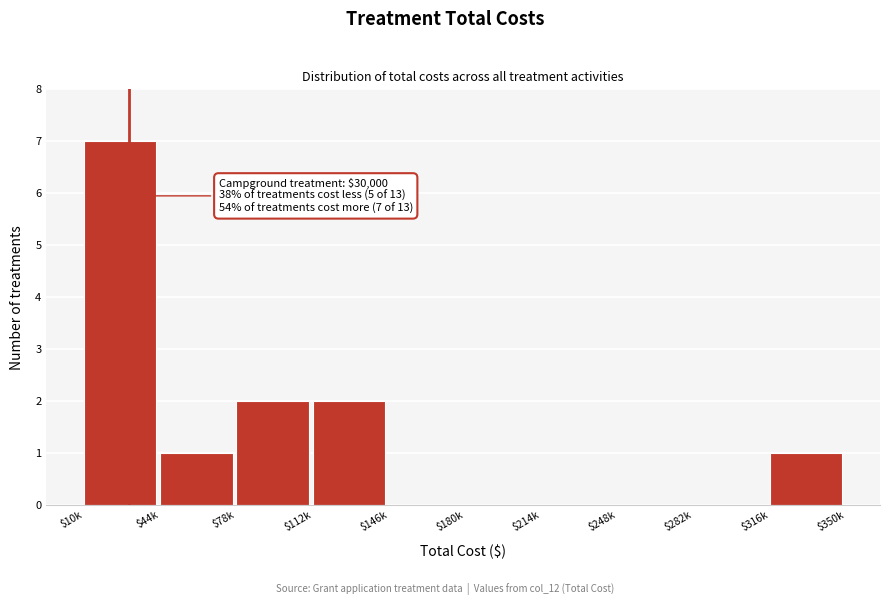

Is it true that the value at $112k is 2?

True